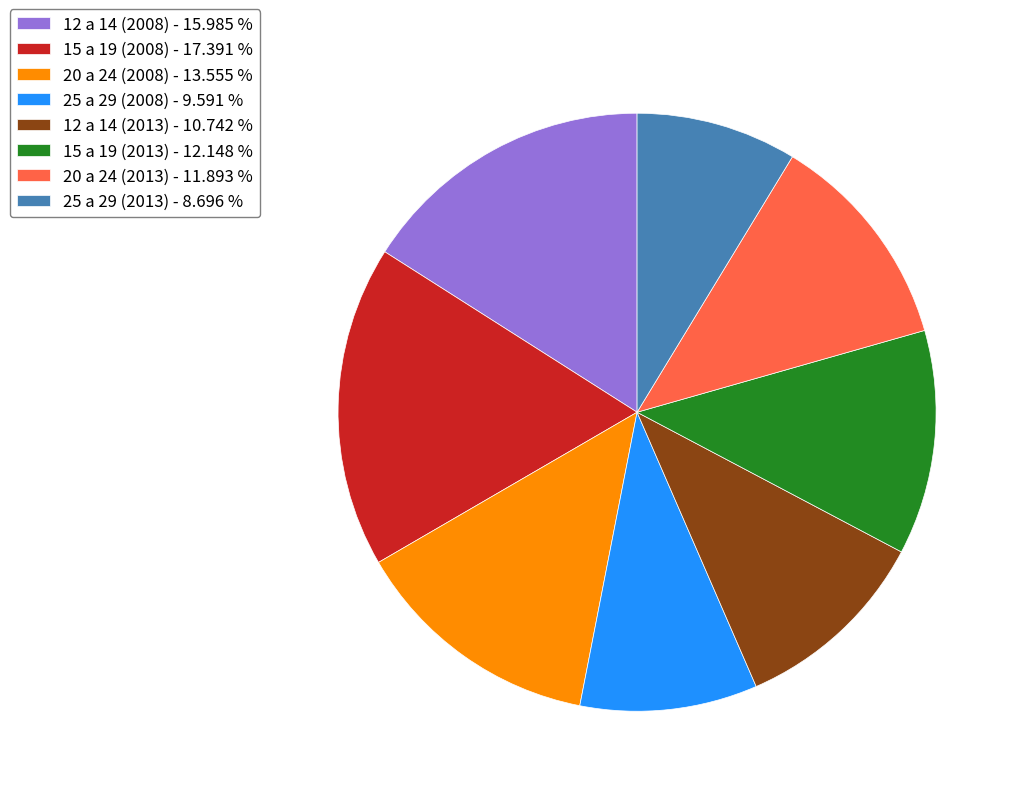

Is it true that 15 a 19 (2008) is 5% of the pie?

False